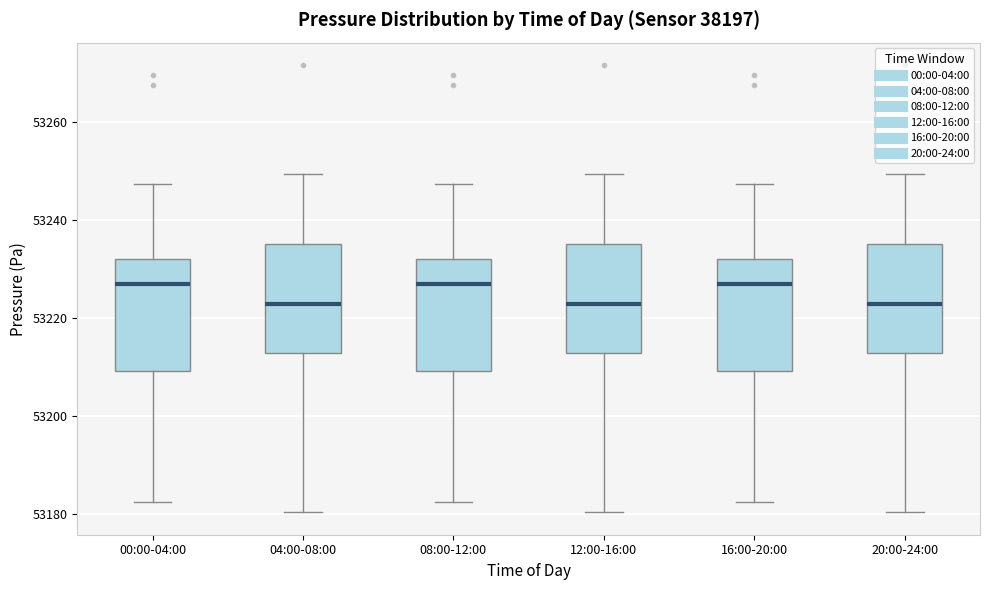

Reading left to right, read every box against the y-axis: the position of its median line, the range the box covers, and the ends of its whiskers. The values are not printed on the chart, so give them approximately, as read against the axis.

00:00-04:00: median 53226, box 53210 to 53232, whiskers 53182 to 53248
04:00-08:00: median 53222, box 53212 to 53236, whiskers 53180 to 53250
08:00-12:00: median 53226, box 53210 to 53232, whiskers 53182 to 53248
12:00-16:00: median 53222, box 53212 to 53236, whiskers 53180 to 53250
16:00-20:00: median 53226, box 53210 to 53232, whiskers 53182 to 53248
20:00-24:00: median 53222, box 53212 to 53236, whiskers 53180 to 53250